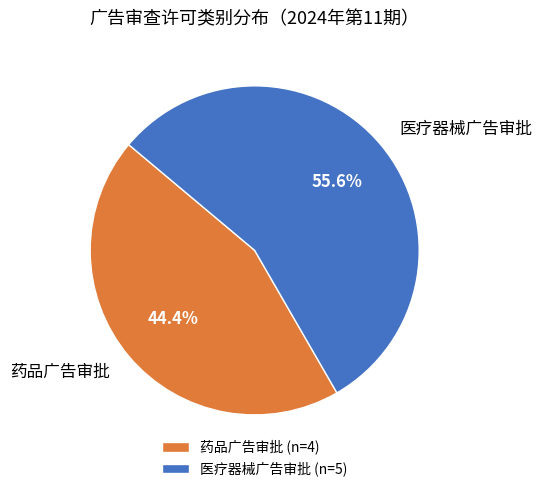

Which has a higher value, 药品广告审批 or 医疗器械广告审批?

医疗器械广告审批